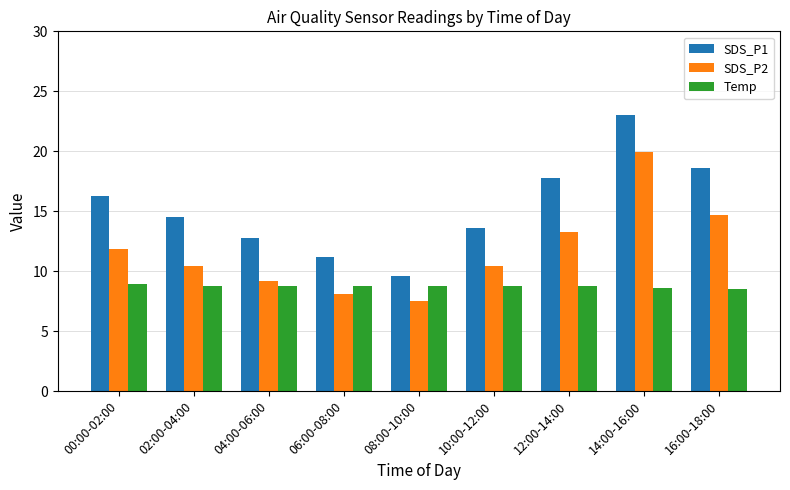

What is the sum of the SDS_P1 values at 06:00-08:00 and 02:00-04:00?

25.7